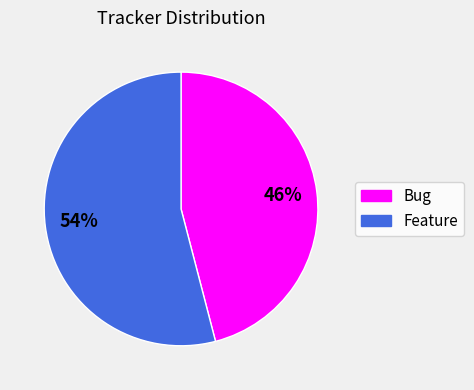

What percentage is the Feature slice, to the nearest percent?

54%